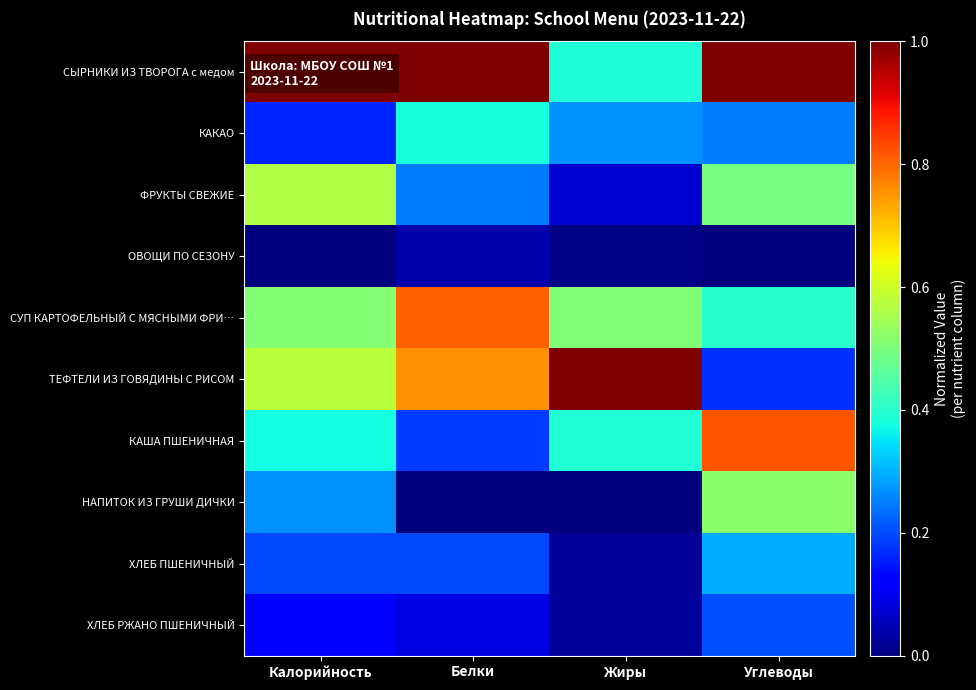

Reading left to right, list all the values displayed in this chart.

СЫРНИКИ ИЗ ТВОРОГА с медом: Калорийность=1.0	Белки=1.0	Жиры=0.4	Углеводы=1.0
КАКАО: Калорийность=0.2	Белки=0.4	Жиры=0.3	Углеводы=0.2
ФРУКТЫ СВЕЖИЕ: Калорийность=0.6	Белки=0.2	Жиры=0.1	Углеводы=0.5
ОВОЩИ ПО СЕЗОНУ: Калорийность=0.0	Белки=0.0	Жиры=0.0	Углеводы=0.0
СУП КАРТОФЕЛЬНЫЙ С МЯСНЫМИ ФРИ…: Калорийность=0.5	Белки=0.8	Жиры=0.5	Углеводы=0.4
ТЕФТЕЛИ ИЗ ГОВЯДИНЫ С РИСОМ: Калорийность=0.6	Белки=0.8	Жиры=1.0	Углеводы=0.2
КАША ПШЕНИЧНАЯ: Калорийность=0.4	Белки=0.2	Жиры=0.4	Углеводы=0.8
НАПИТОК ИЗ ГРУШИ ДИЧКИ: Калорийность=0.3	Белки=0.0	Жиры=0.0	Углеводы=0.5
ХЛЕБ ПШЕНИЧНЫЙ: Калорийность=0.2	Белки=0.2	Жиры=0.0	Углеводы=0.3
ХЛЕБ РЖАНО ПШЕНИЧНЫЙ: Калорийность=0.1	Белки=0.1	Жиры=0.0	Углеводы=0.2